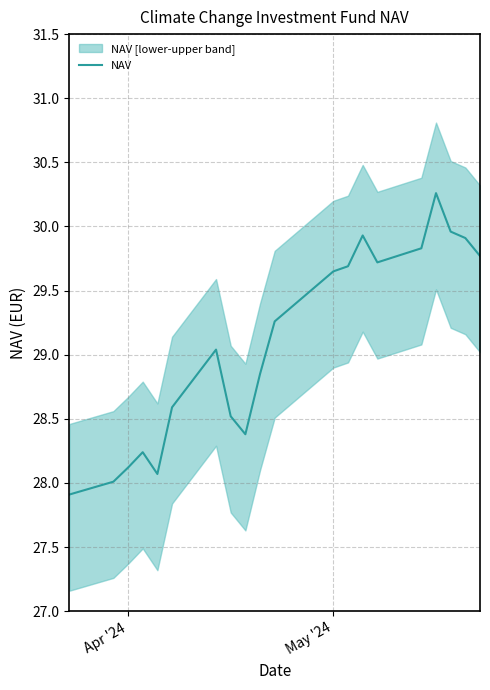

What is the minimum value for NAV?

27.9